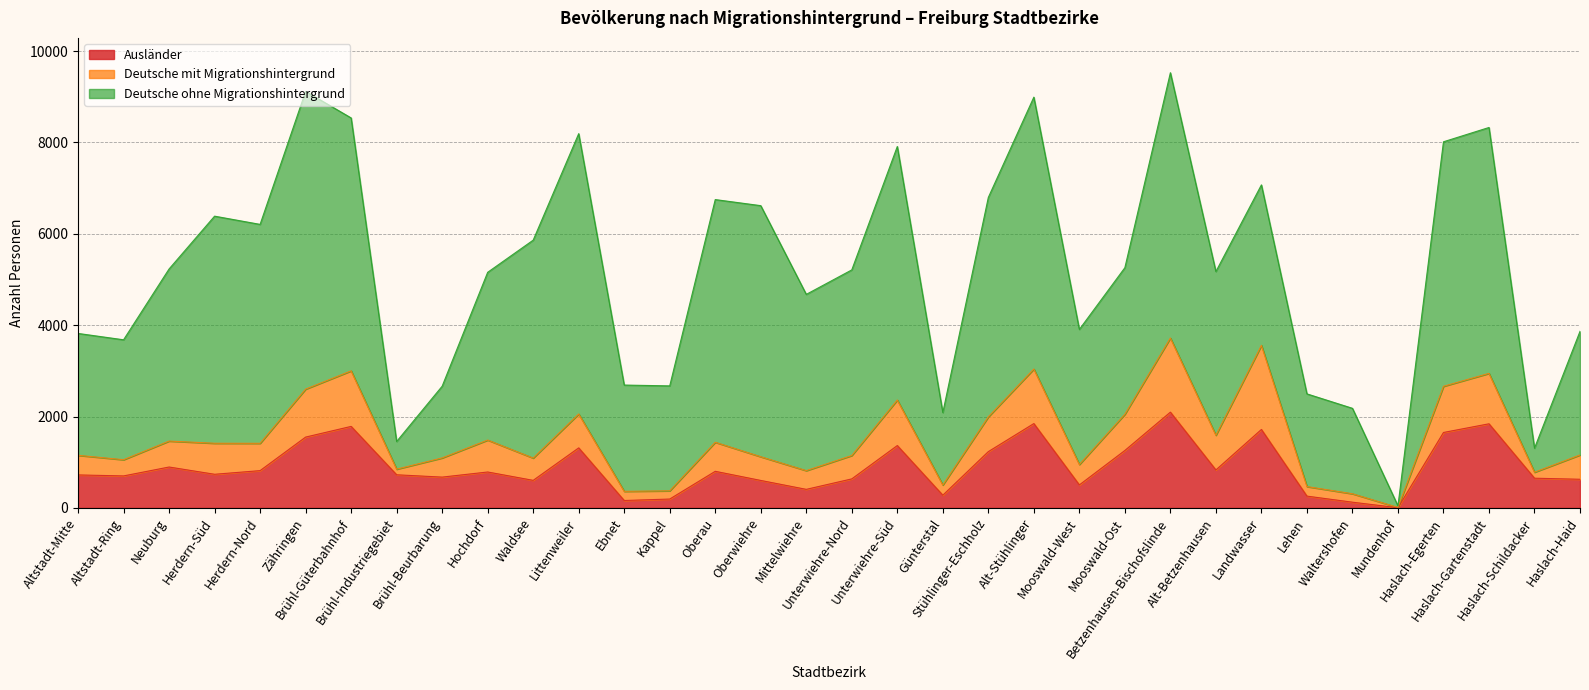

List the labels in order of Deutsche ohne Migrationshintergrund value, largest first.

Zähringen, Littenweiler, Alt-Stühlinger, Betzenhausen-Bischofslinde, Unterwiehre-Süd, Brühl-Güterbahnhof, Oberwiehre, Haslach-Gartenstadt, Haslach-Egerten, Oberau, Herdern-Süd, Stühlinger-Eschholz, Herdern-Nord, Waldsee, Unterwiehre-Nord, Mittelwiehre, Neuburg, Hochdorf, Alt-Betzenhausen, Landwasser, Mooswald-Ost, Mooswald-West, Haslach-Haid, Altstadt-Mitte, Altstadt-Ring, Ebnet, Kappel, Lehen, Waltershofen, Günterstal, Brühl-Beurbarung, Brühl-Industriegebiet, Haslach-Schildacker, Mundenhof